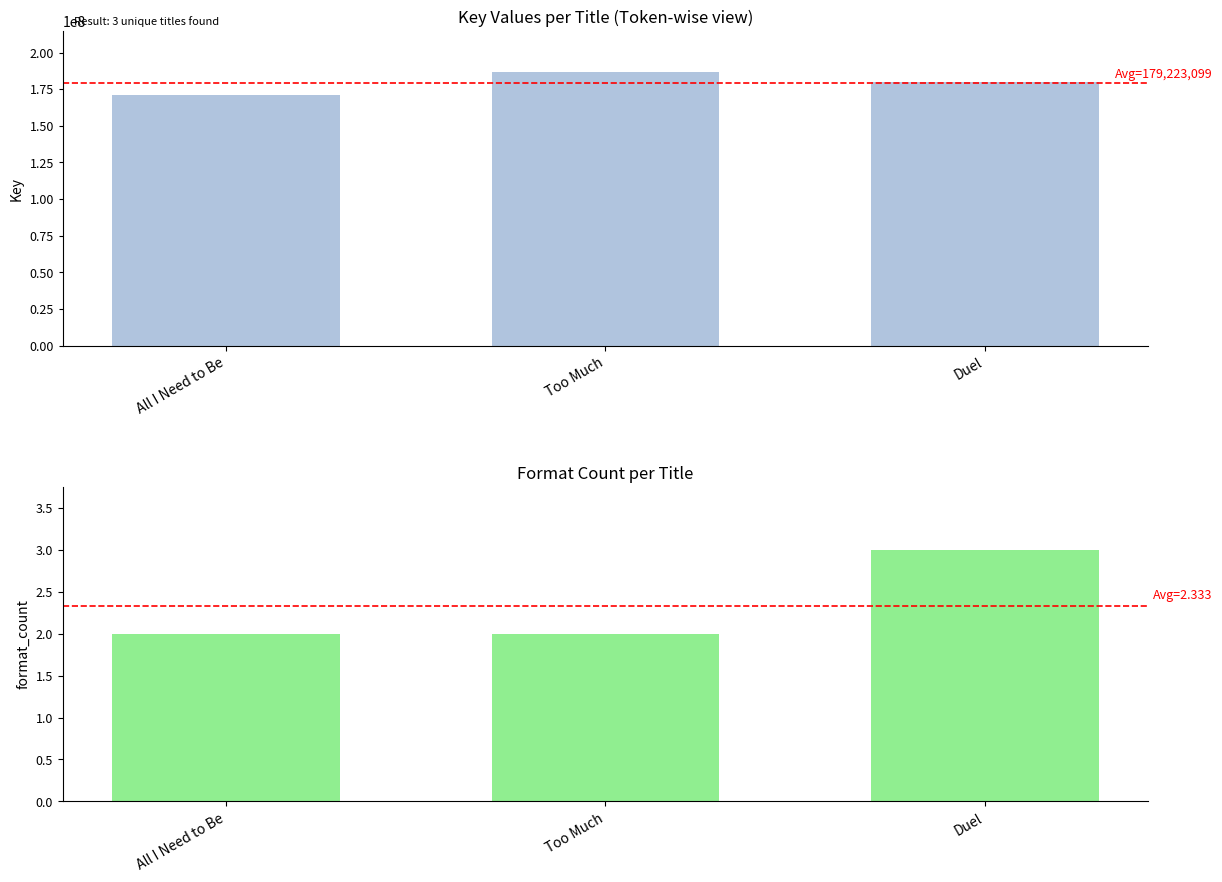

Reading right to left, what are all the values shown in this chart?

Duel=179819963	Too Much=186535550	All I Need to Be=171314184